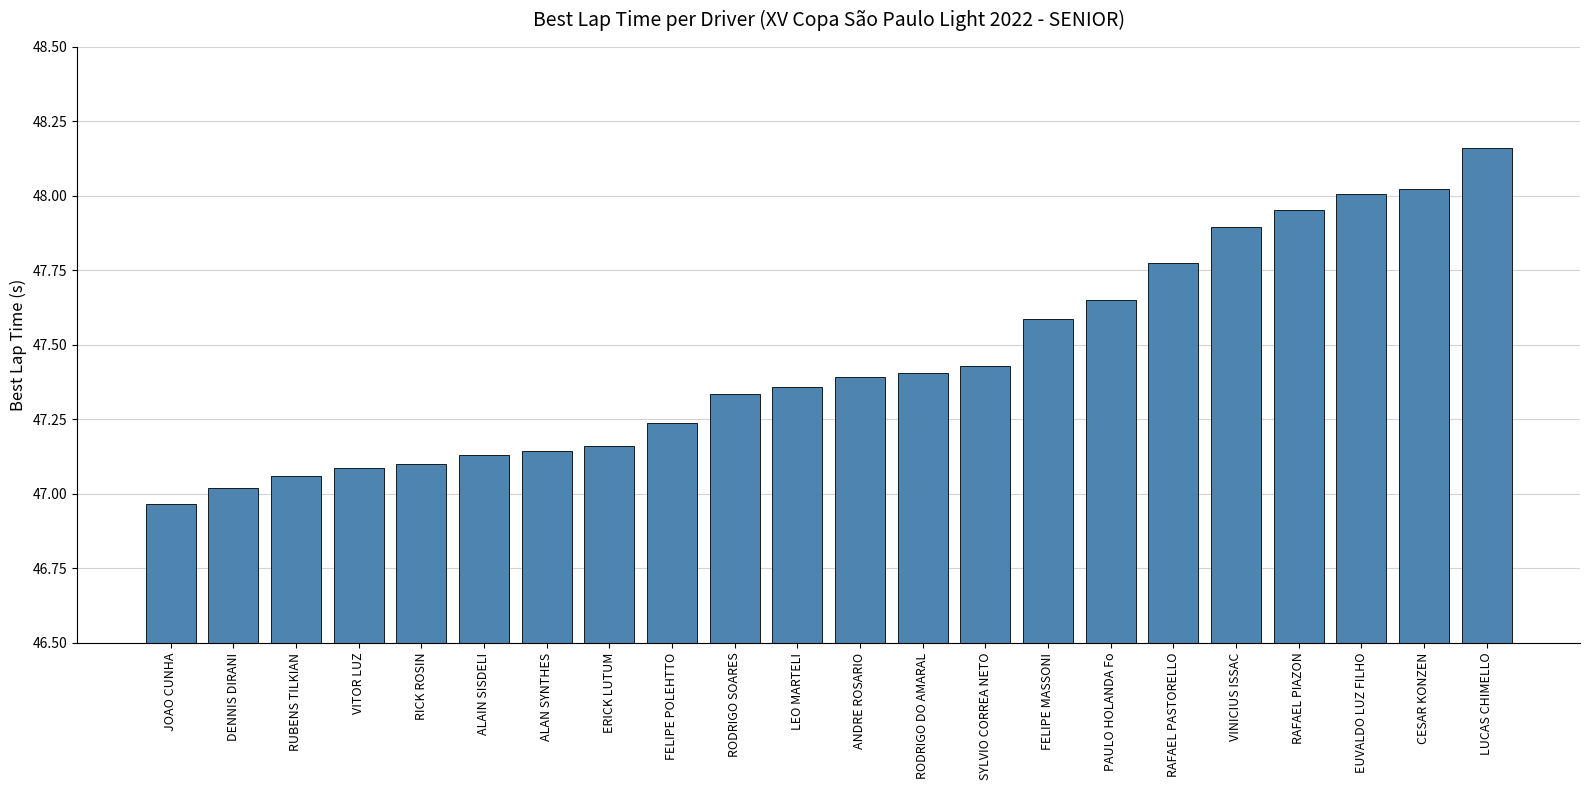

What is the label of the 18th bar from the left?

VINICIUS ISSAC